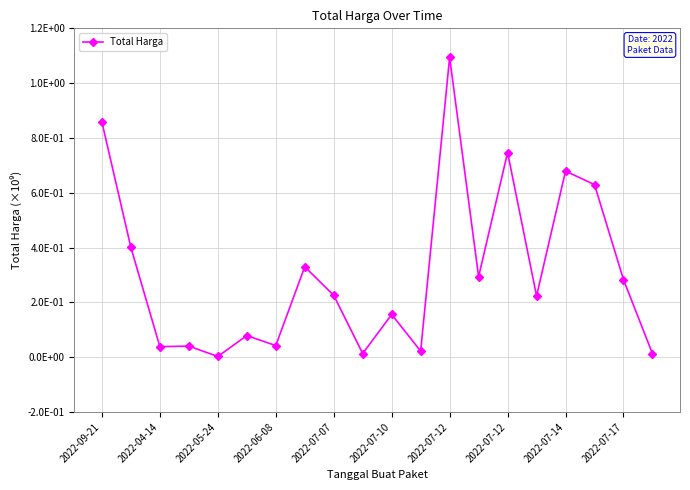

Is this an area chart (filled region under the line)?

No